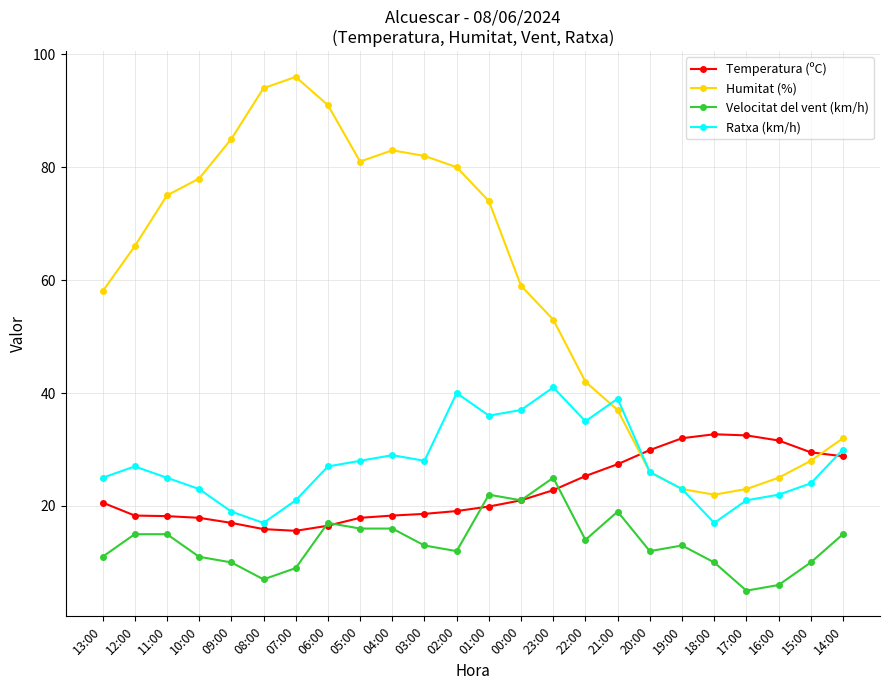

What value does the Ratxa (km/h) series have at 19:00?

23.0